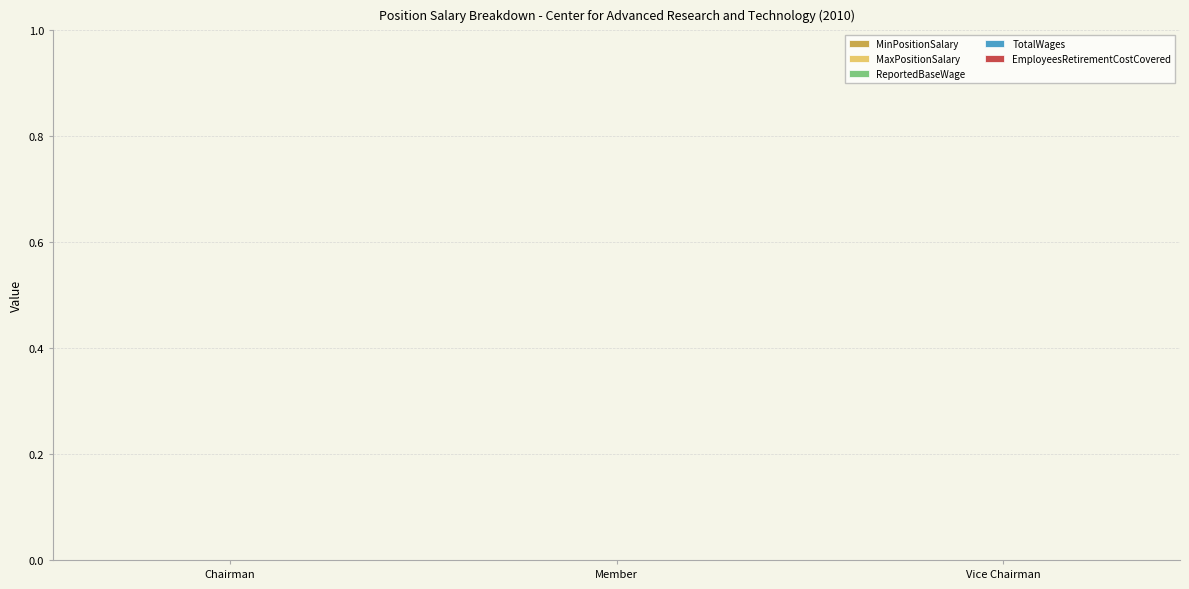

True or false: EmployeesRetirementCostCovered has a value of 0 at Vice Chairman.

True